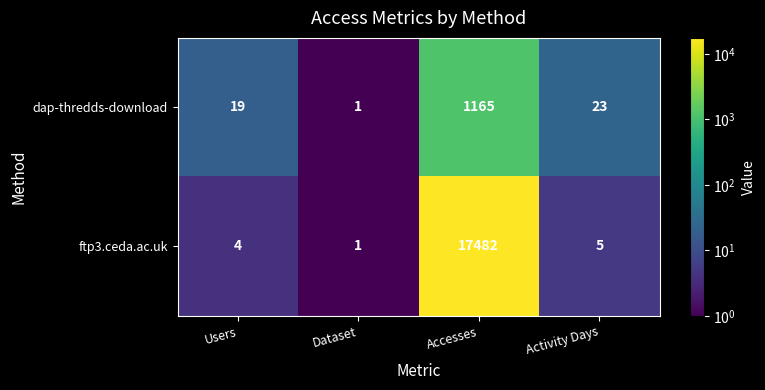

At which category is the sum across all series the highest?

Accesses